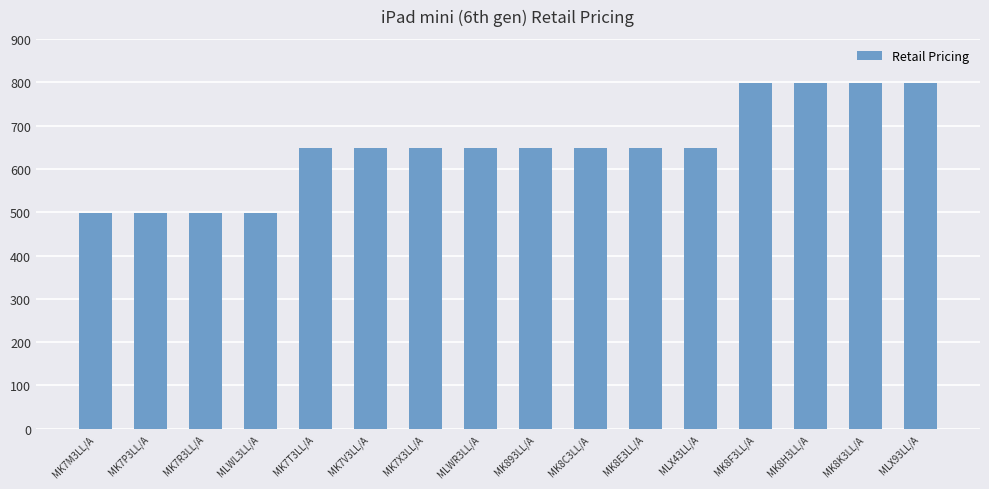

What is the approximate value at MLX43LL/A?

649